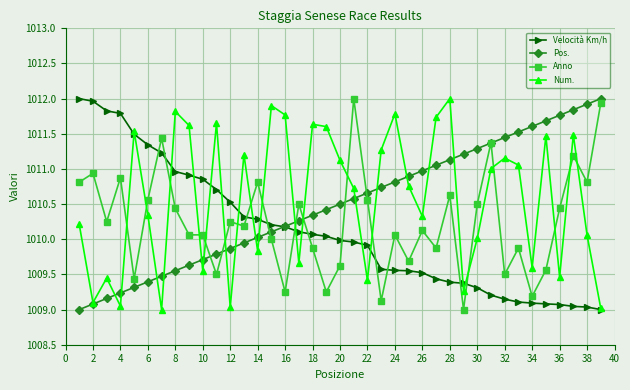

After their last crossing, which series has the higher values: Velocità Km/h or Anno?

Anno